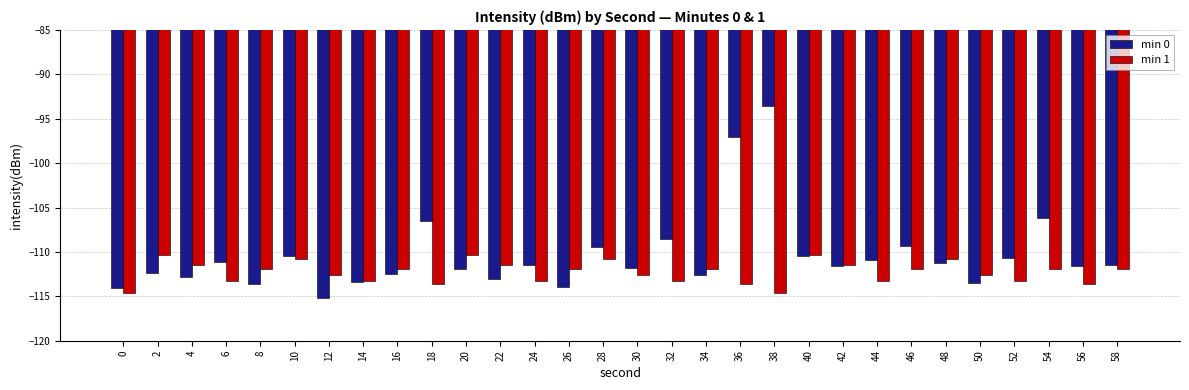

What value does the min 0 series have at 56?

-111.5